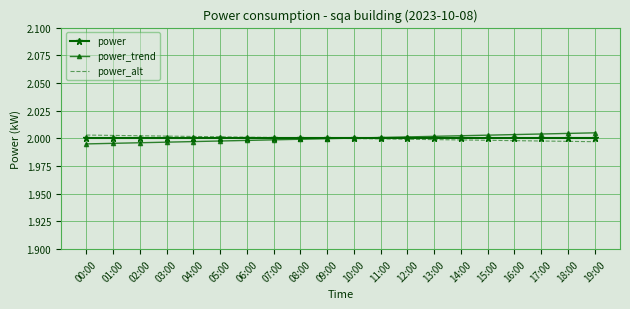

What is the total value across all series at 07:00?

6.0